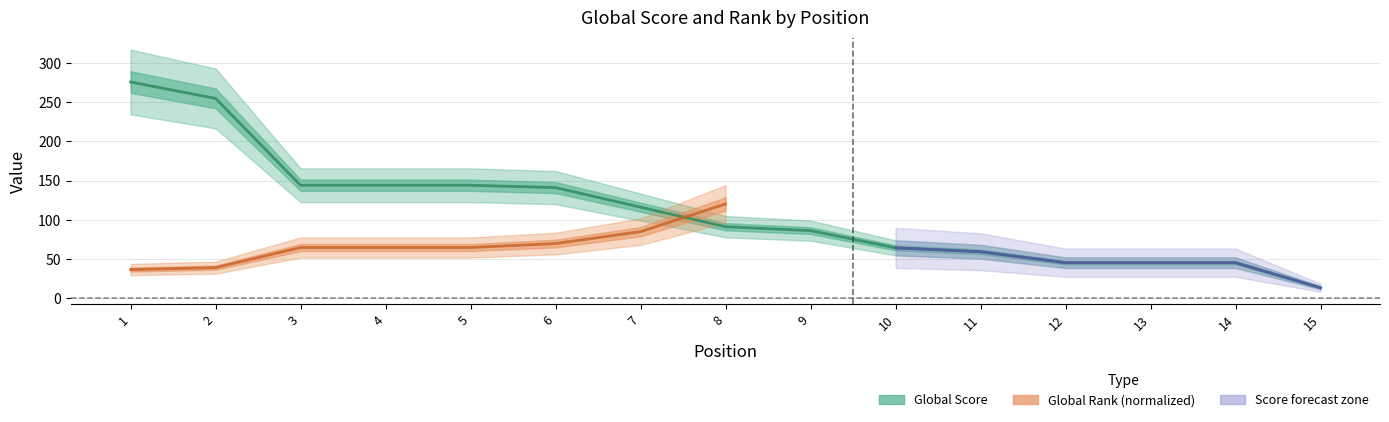

Count the number of categories in the chart.

15